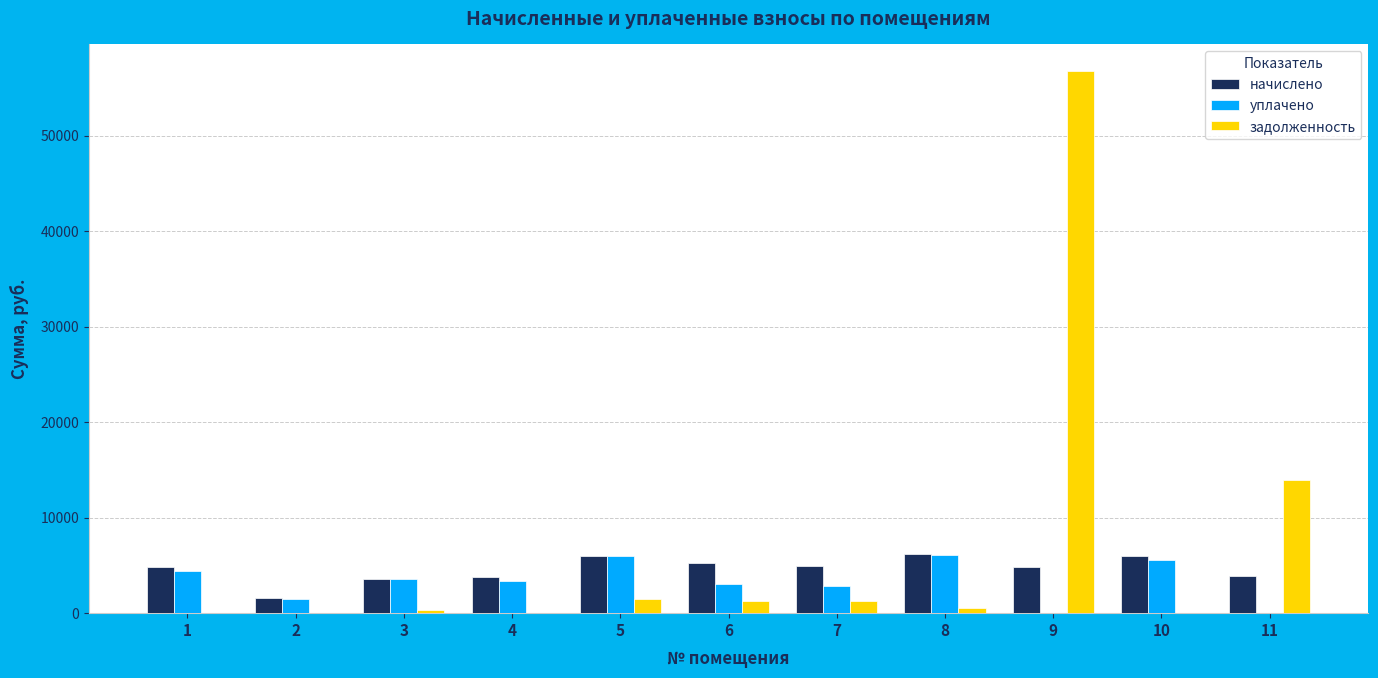

At which category is the sum across all series the highest?

9